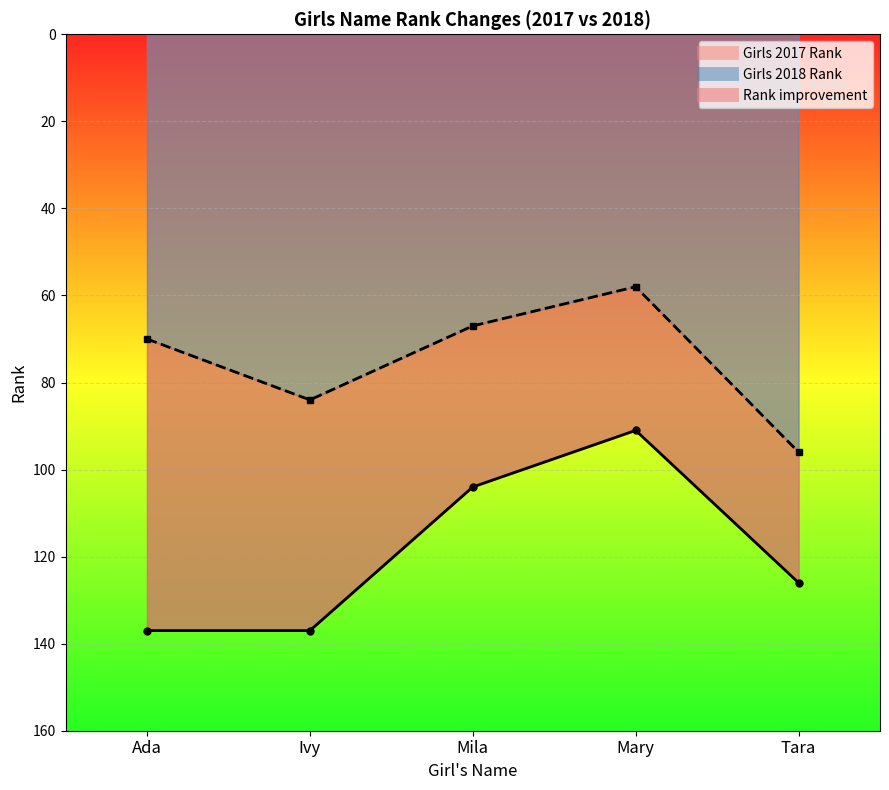

What is the minimum value for Girls 2017 Rank?

91